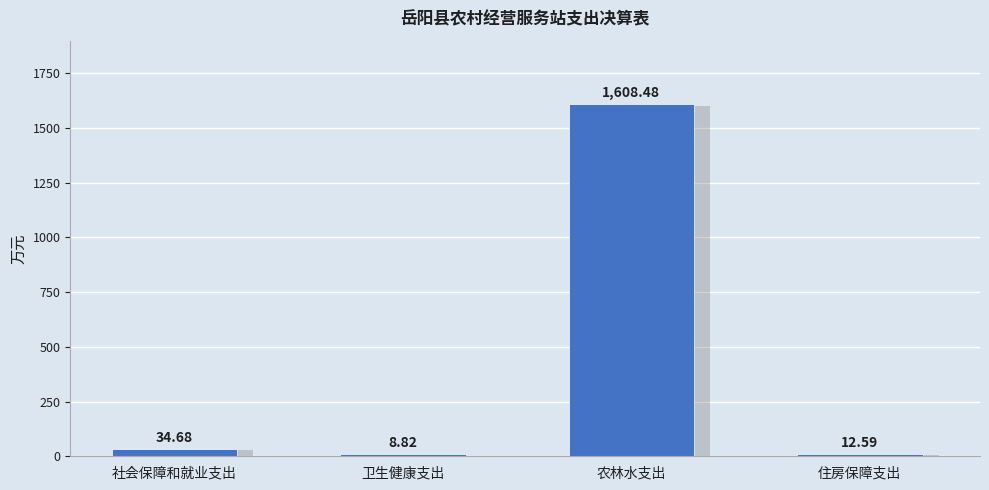

List the labels in order of value, largest first.

农林水支出, 社会保障和就业支出, 住房保障支出, 卫生健康支出